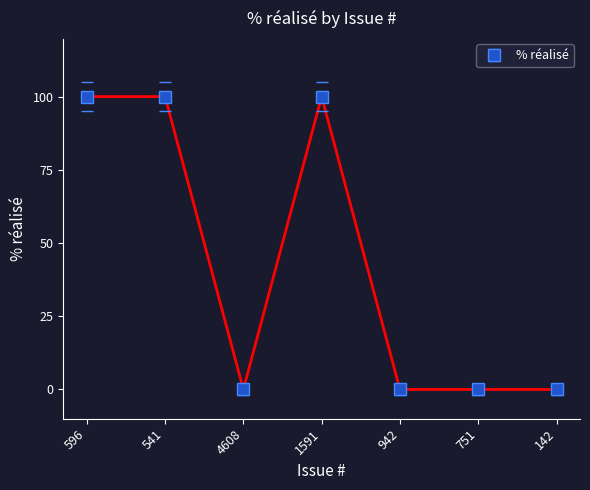

What is the maximum value shown in the chart?

100